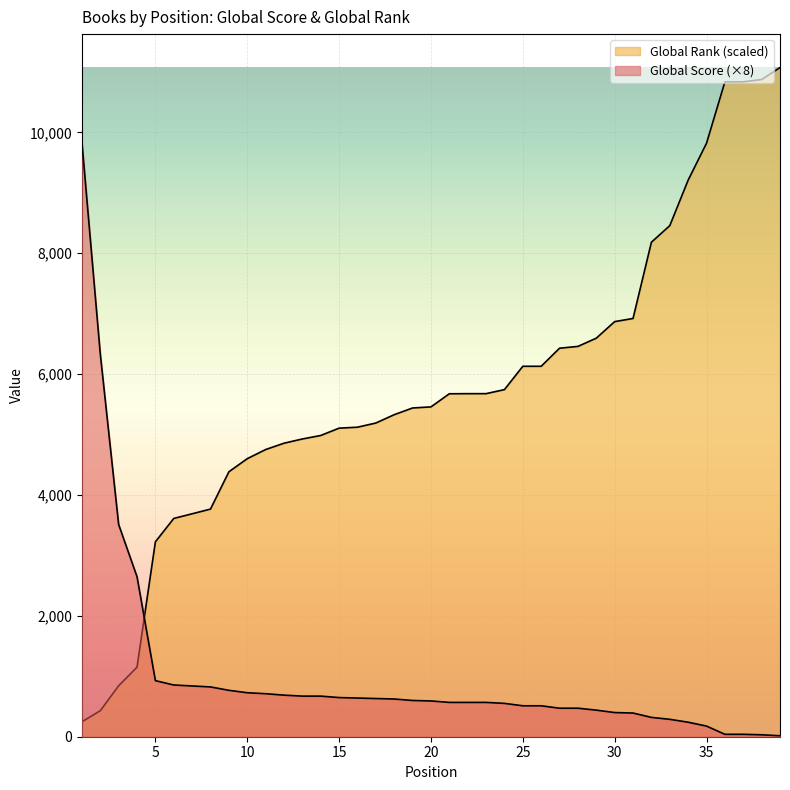

What is the difference between the Global Score values at 39 and 22?

552